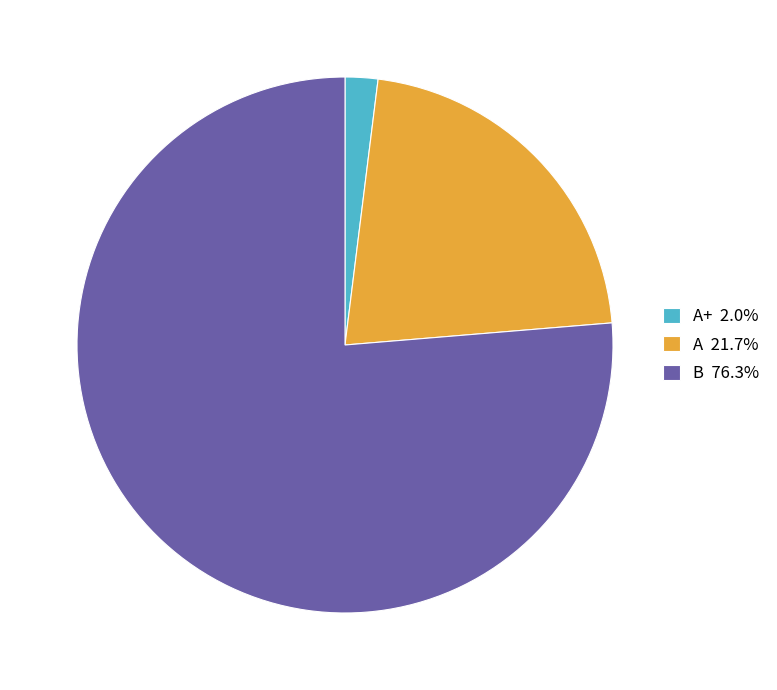

Does A+ 2.0% account for over 50% of the chart?

No